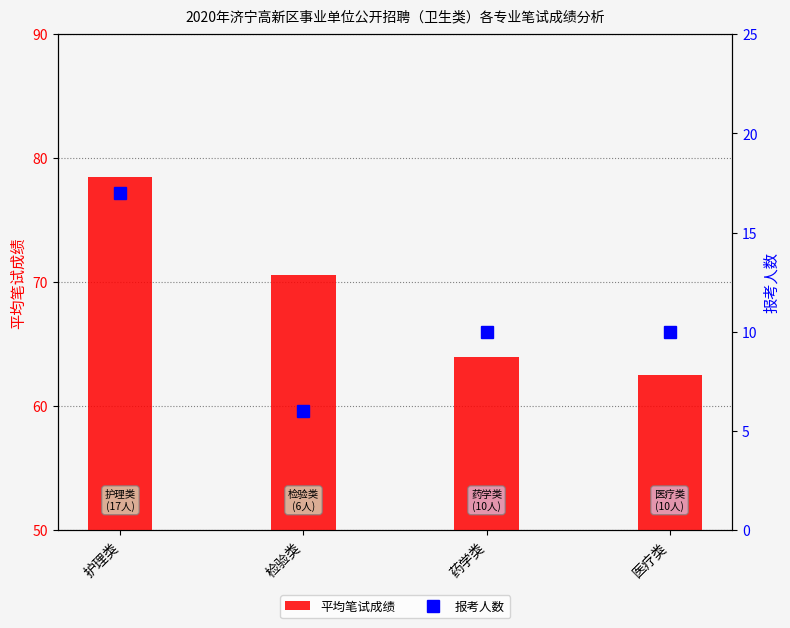

Are the bars horizontal?

No